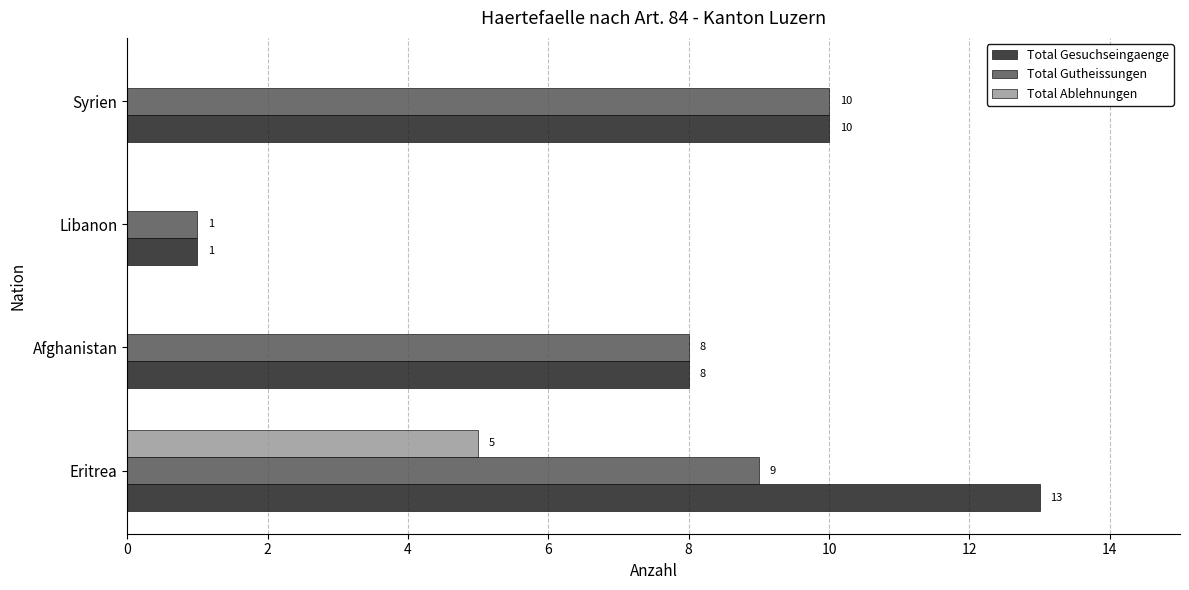

What is the maximum value for Total Gesuchseingaenge?

13